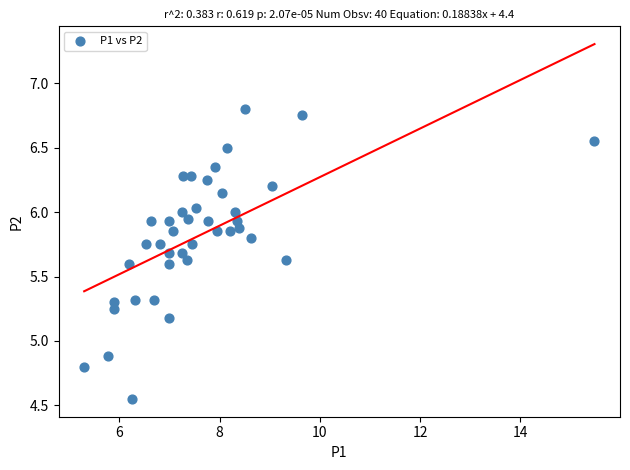

What Y value in the scatter plot is closest to 5?

4.9